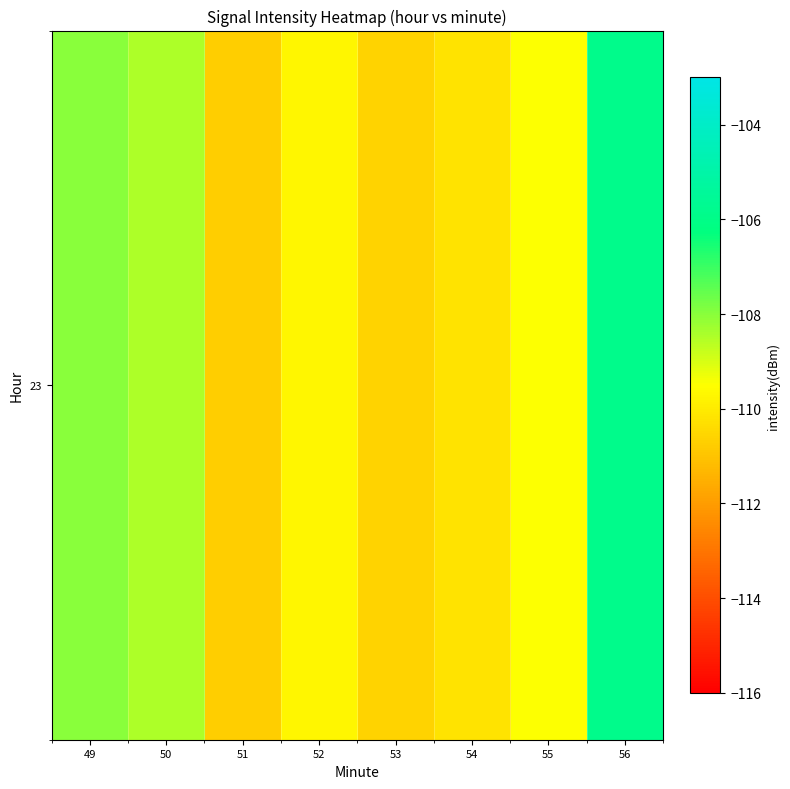

What is the change in value from 49 to 55?

-1.5